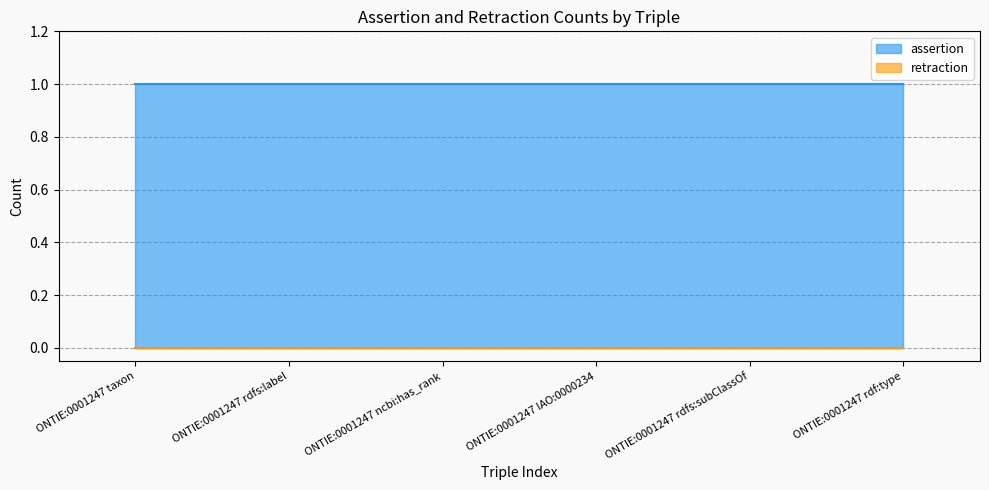

What position from the right is ONTIE:0001247 ncbi:has_rank?

4